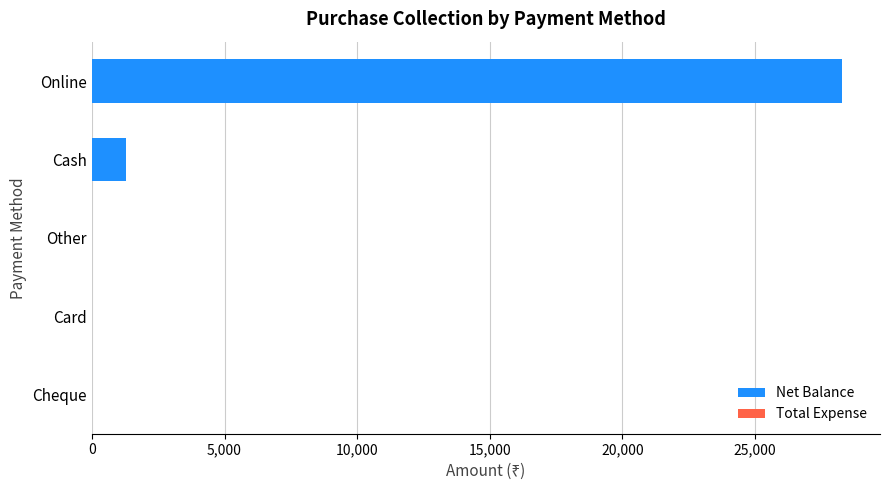

Which has a higher value, Cash or Card?

Cash